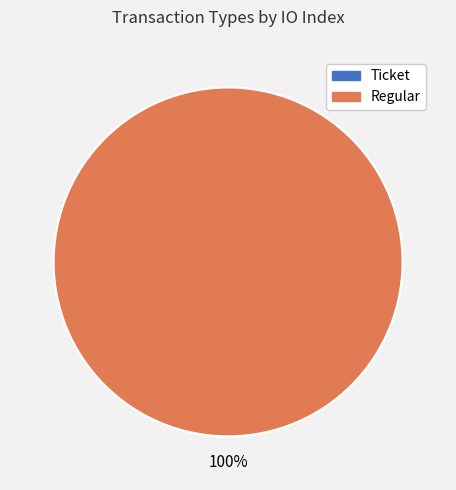

Which category has the smallest portion of the pie?

Ticket